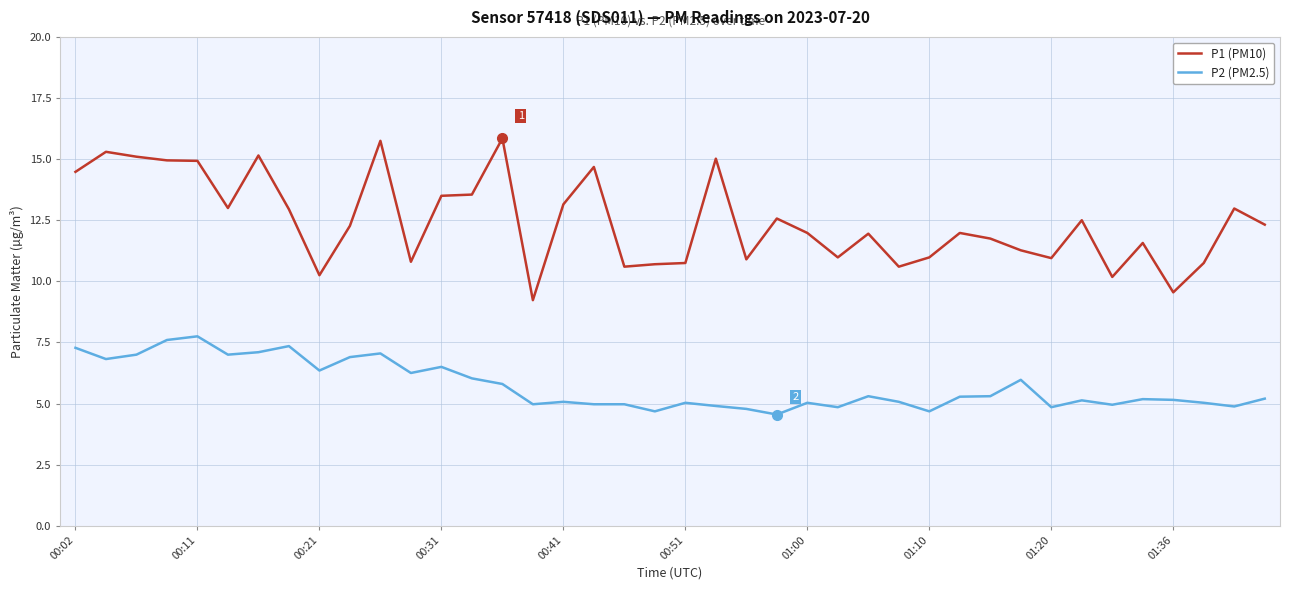

What is the lowest value of the P1 (PM10) series?

9.2